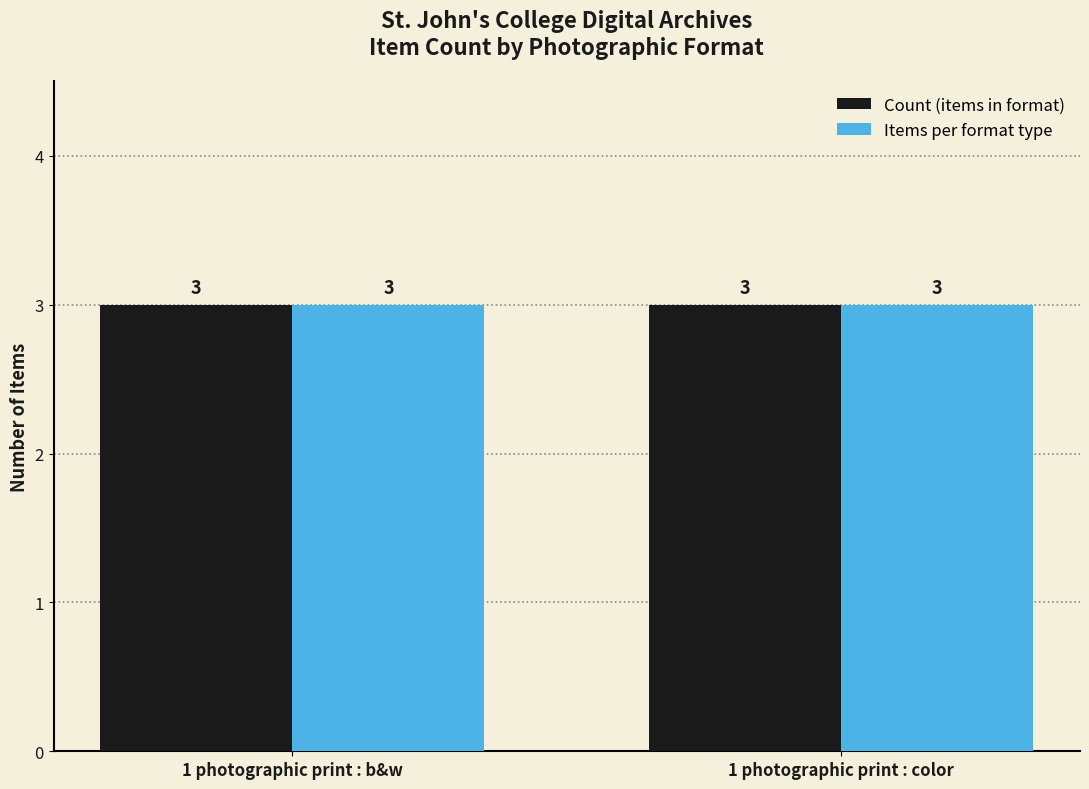

List the labels in order of color value, smallest first.

1 photographic print : b&w, 1 photographic print : color, 2